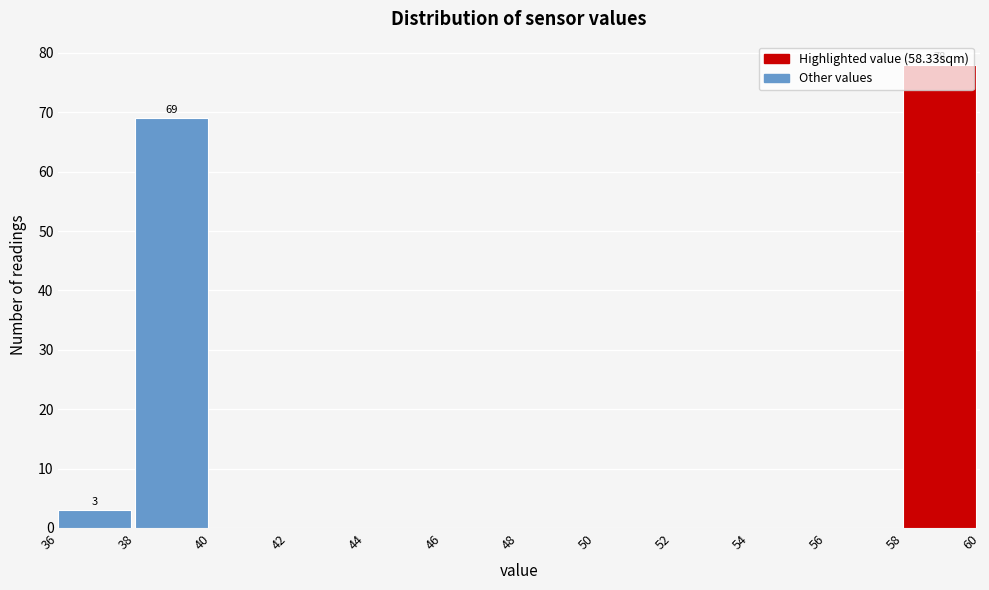

Which range on the x-axis has the tallest bar?

58 to 60